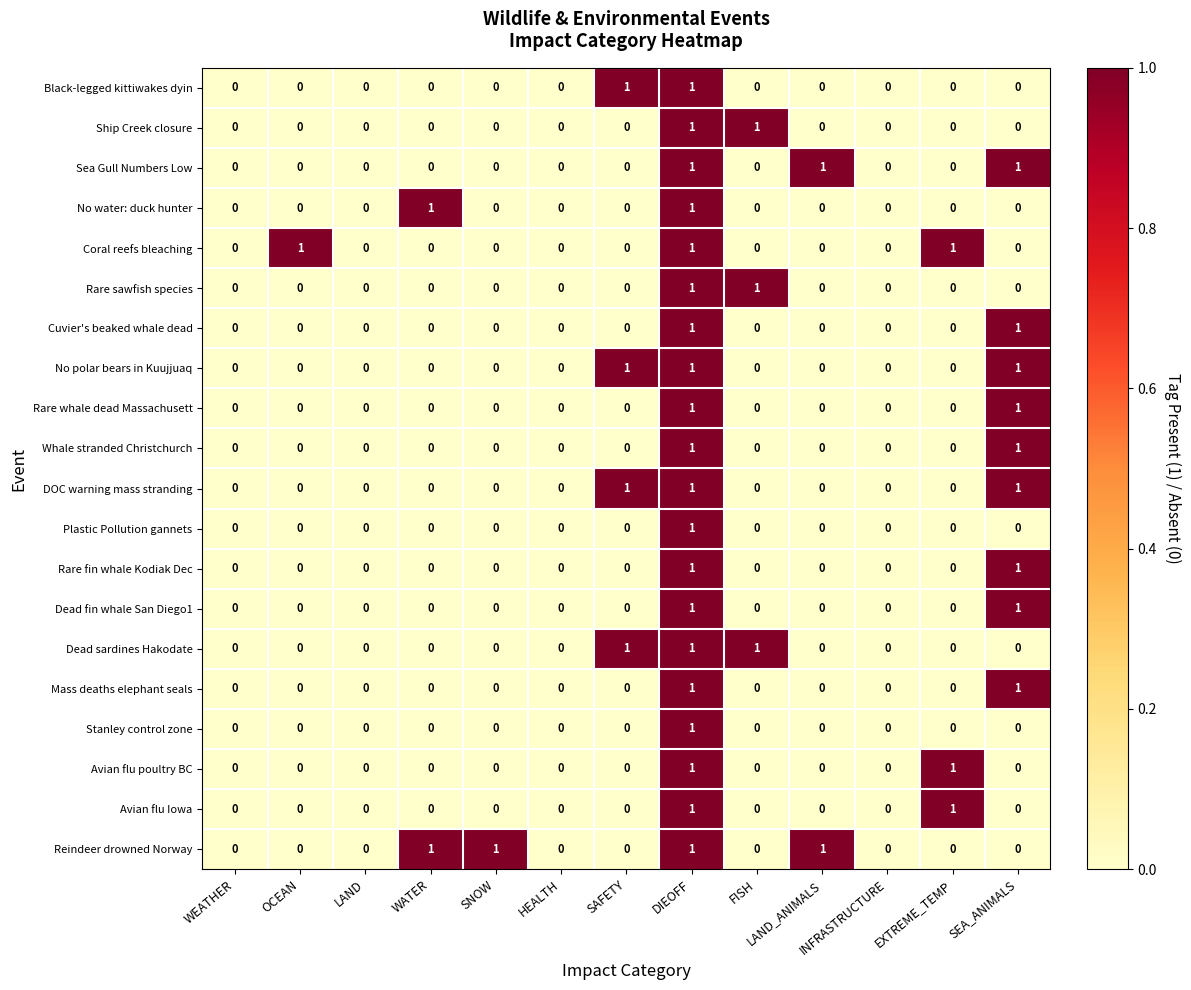

How many Rare sawfish species values are between 0 and 1?

13